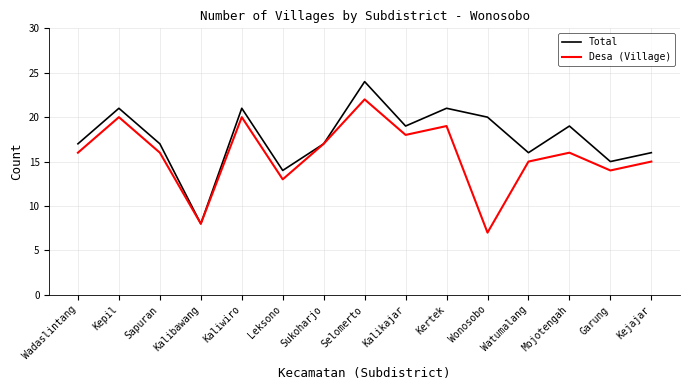

Reading left to right, list all the values displayed in this chart.

Total: 17	21	17	8	21	14	17	24	19	21	20	16	19	15	16
Desa (Village): 16	20	16	8	20	13	17	22	18	19	7	15	16	14	15